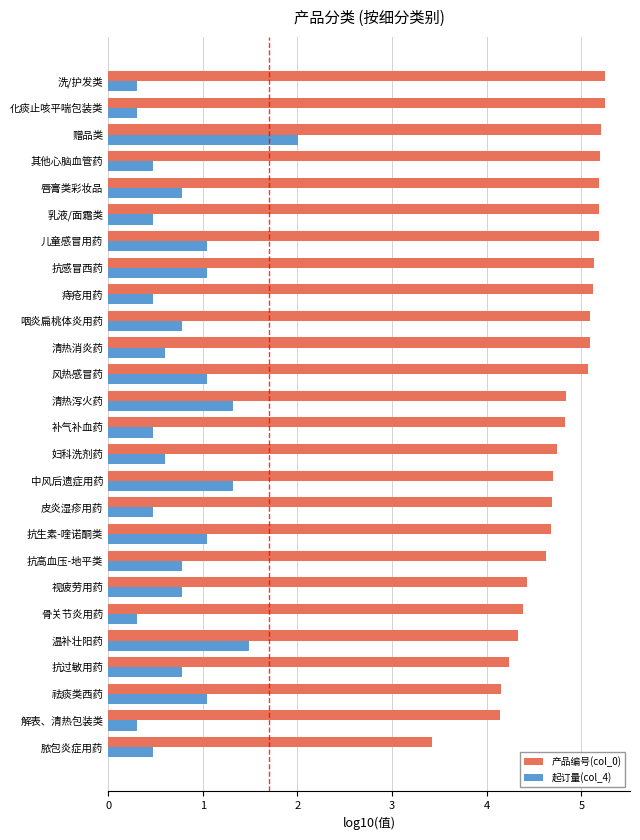

List the series in order of their overall mean, highest first.

产品编号(col_0), 起订量(col_4)